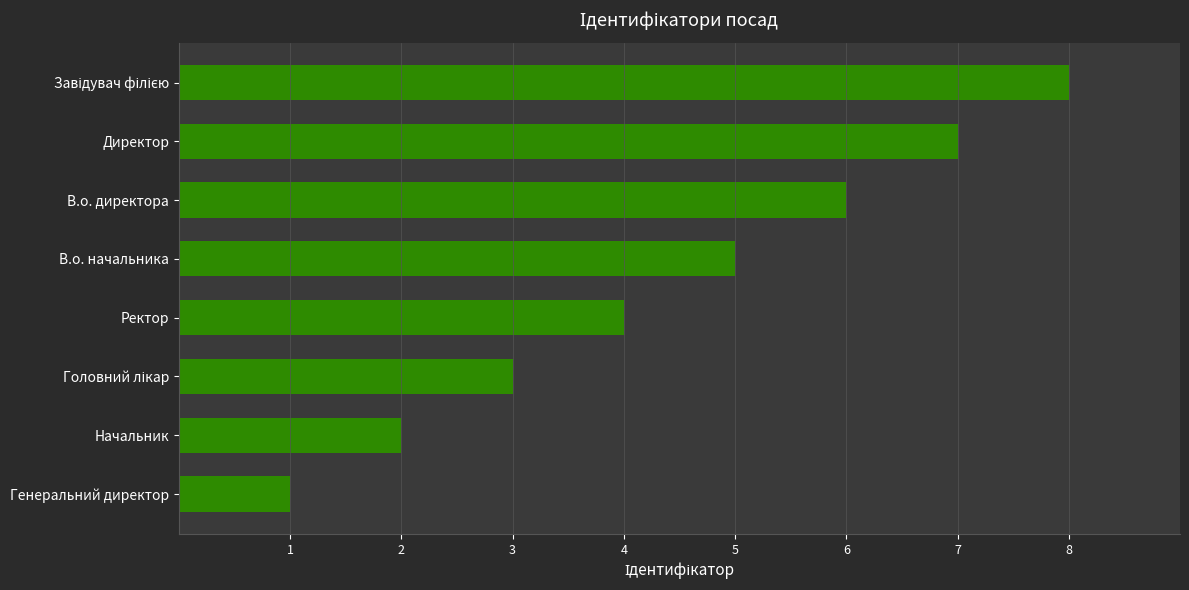

What is the sum of the values at Ректор and Генеральний директор?

5